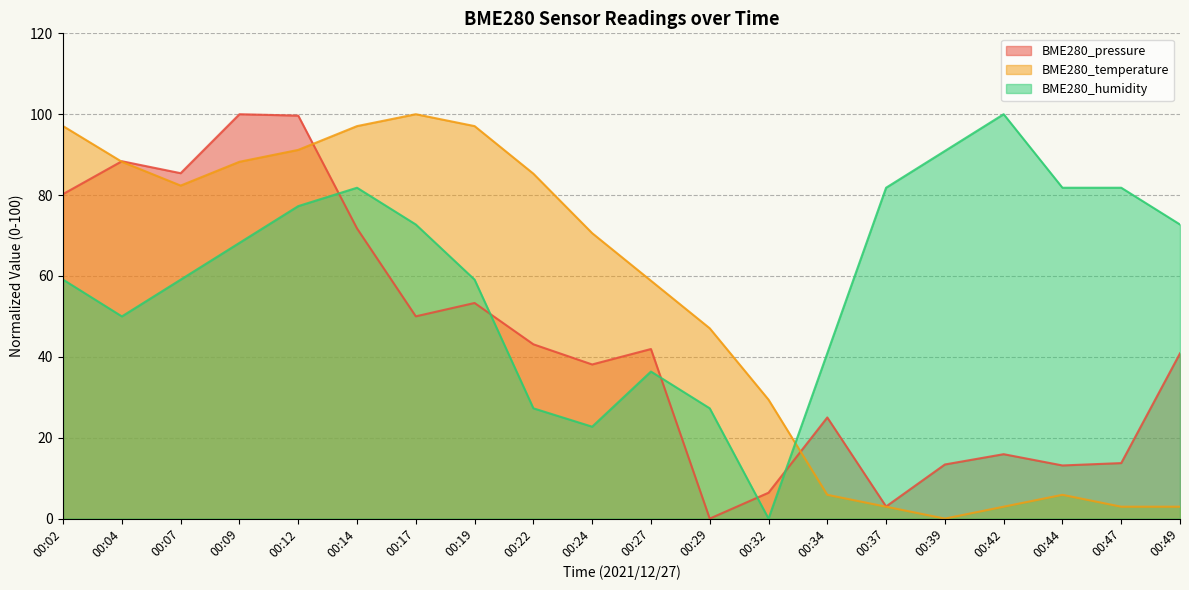

Reading left to right, list all the values displayed in this chart.

BME280_pressure: 80.3	88.4	85.4	100.0	99.7	71.8	50.0	53.3	43.1	38.1	41.9	0.0	6.4	25.0	3.0	13.4	15.9	13.1	13.7	40.9
BME280_temperature: 97.1	88.2	82.4	88.2	91.2	97.1	100.0	97.1	85.3	70.6	58.8	47.1	29.4	5.9	2.9	0.0	2.9	5.9	2.9	2.9
BME280_humidity: 59.1	50.0	59.1	68.2	77.3	81.8	72.7	59.1	27.3	22.7	36.4	27.3	0.0	40.9	81.8	90.9	100.0	81.8	81.8	72.7